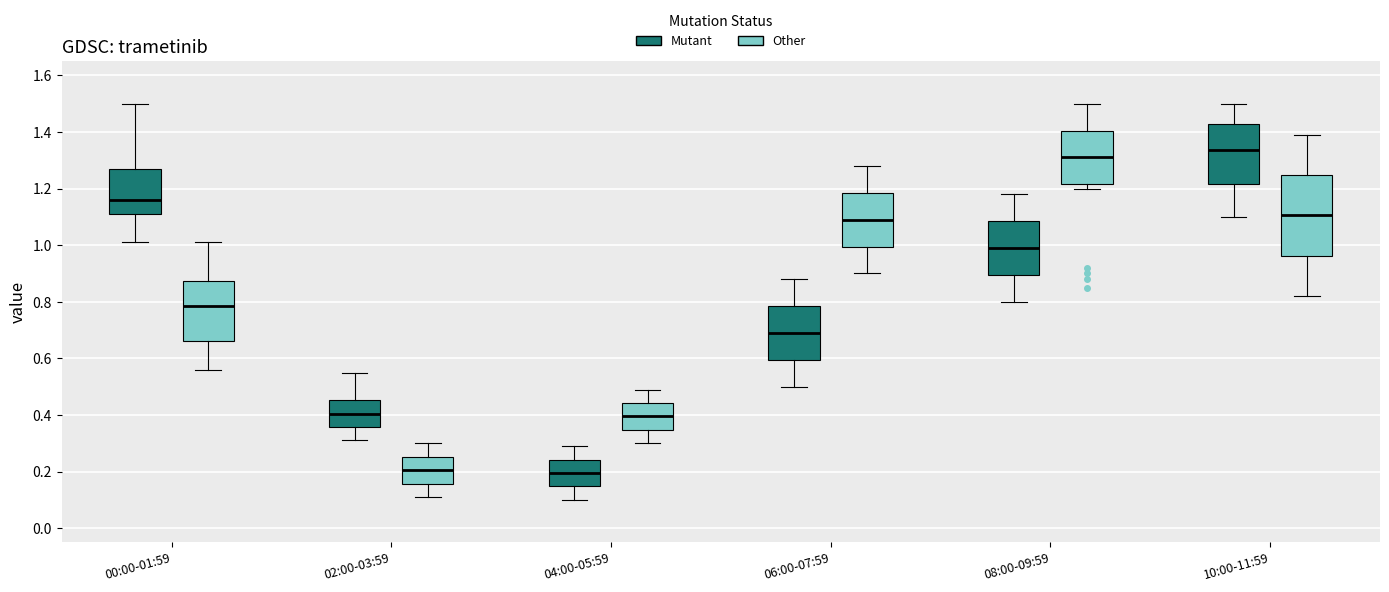

Reading left to right, read every box against the y-axis: the position of its median line, the range the box covers, and the ends of its whiskers. The values are not printed on the chart, so give them approximately, as read against the axis.

00:00-01:59 (Mutant): median 1.16, box 1.12 to 1.26, whiskers 1.02 to 1.50
00:00-01:59 (Other): median 0.78, box 0.66 to 0.88, whiskers 0.56 to 1.02
02:00-03:59 (Mutant): median 0.40, box 0.36 to 0.46, whiskers 0.32 to 0.56
02:00-03:59 (Other): median 0.20, box 0.16 to 0.26, whiskers 0.12 to 0.30
04:00-05:59 (Mutant): median 0.20, box 0.14 to 0.24, whiskers 0.10 to 0.30
04:00-05:59 (Other): median 0.40, box 0.34 to 0.44, whiskers 0.30 to 0.50
06:00-07:59 (Mutant): median 0.70, box 0.60 to 0.78, whiskers 0.50 to 0.88
06:00-07:59 (Other): median 1.10, box 1.00 to 1.18, whiskers 0.90 to 1.28
08:00-09:59 (Mutant): median 1.00, box 0.90 to 1.08, whiskers 0.80 to 1.18
08:00-09:59 (Other): median 1.32, box 1.22 to 1.40, whiskers 1.20 to 1.50
10:00-11:59 (Mutant): median 1.34, box 1.22 to 1.42, whiskers 1.10 to 1.50
10:00-11:59 (Other): median 1.10, box 0.96 to 1.24, whiskers 0.82 to 1.40